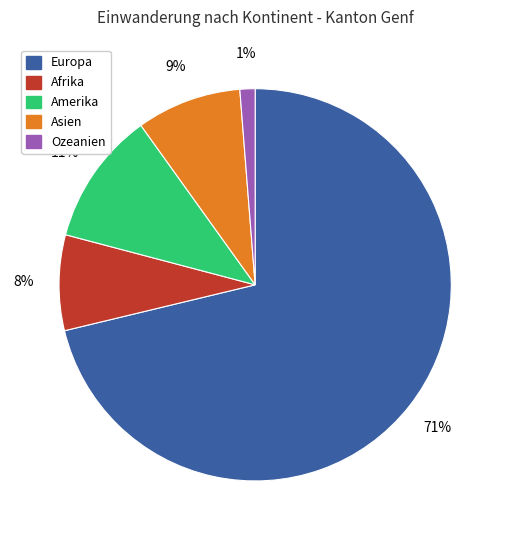

Which has a higher value, Ozeanien or Afrika?

Afrika